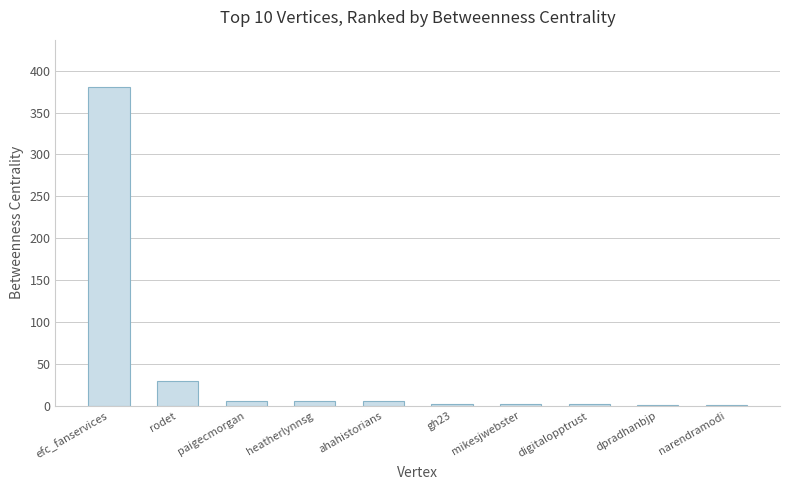

What is the greatest value displayed?

380